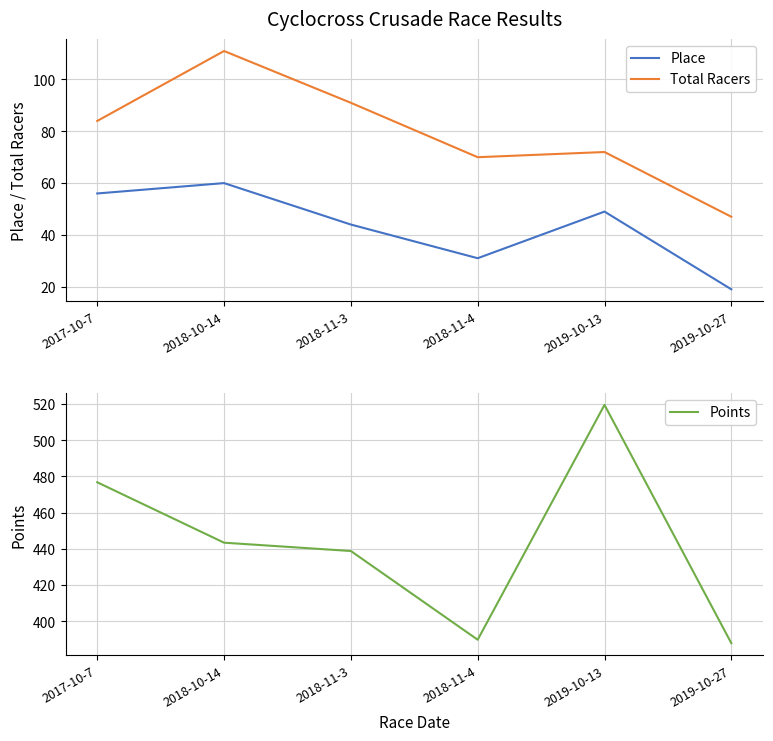

What is the total value across all series at 2018-11-3?

573.8